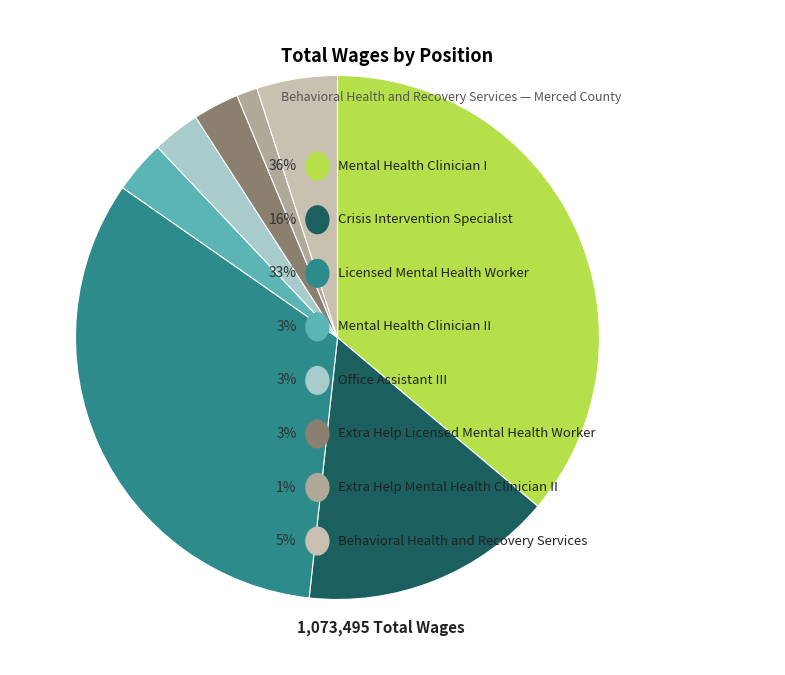

Is there a majority slice in this chart?

No